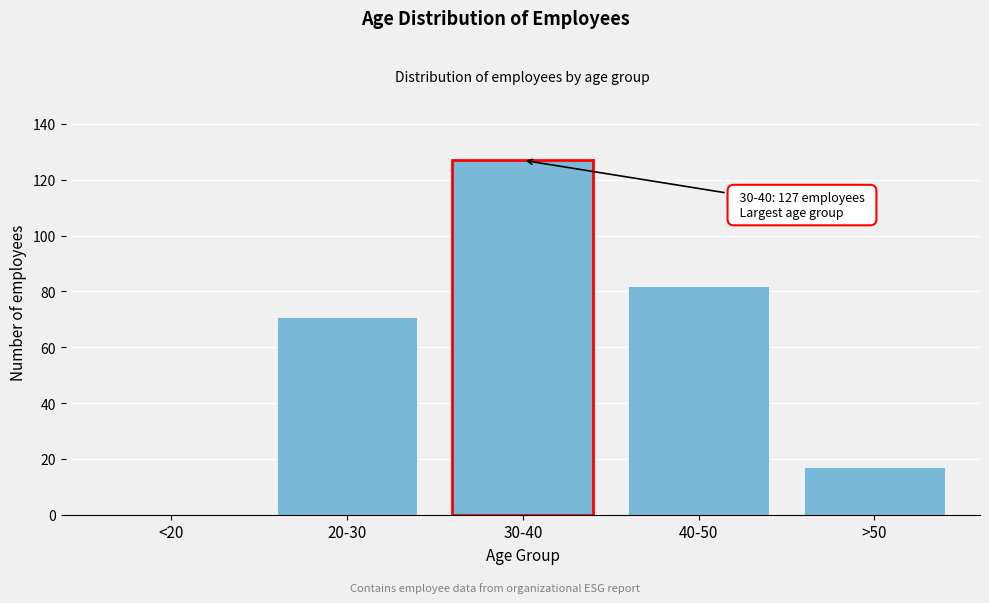

Reading left to right, transcribe all the data shown in this chart.

<20=0	20-30=71	30-40=127	40-50=82	>50=17